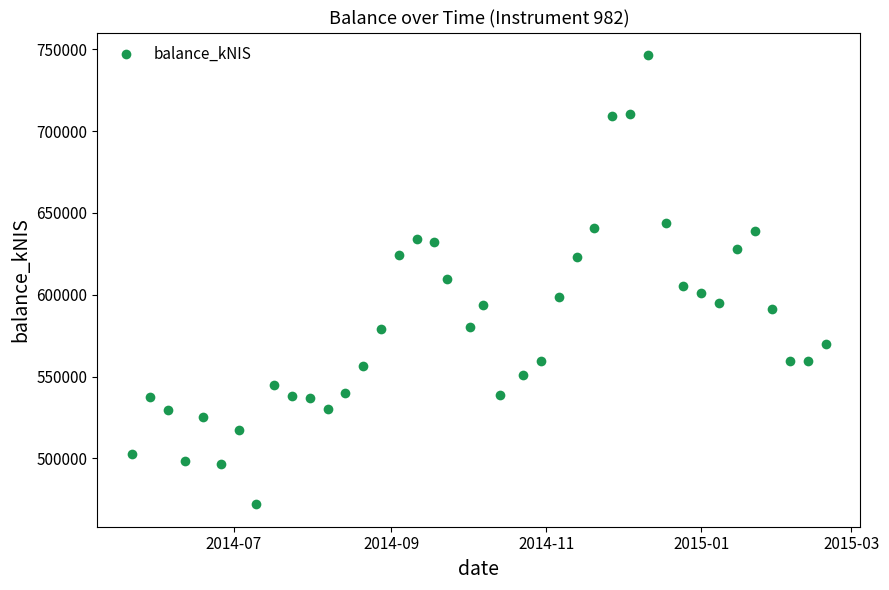

True or false: the data has more than 0 interior local peaks.

True